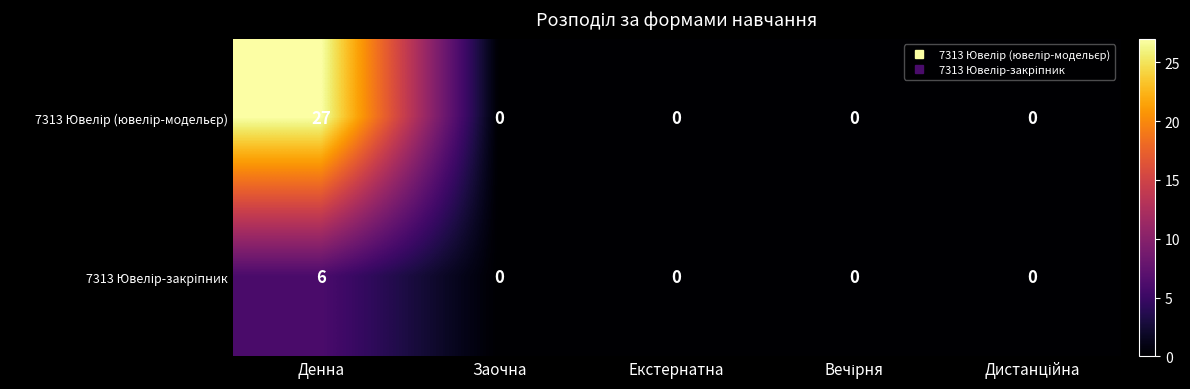

What is the maximum value shown in the chart?

27